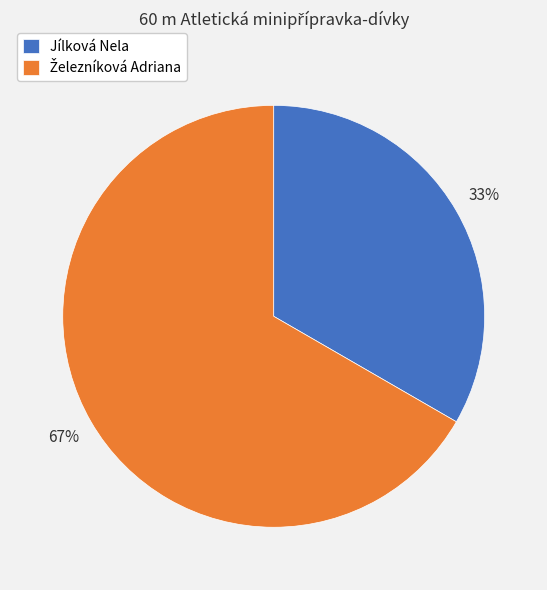

To the nearest percent, what is the average slice percentage?

50%